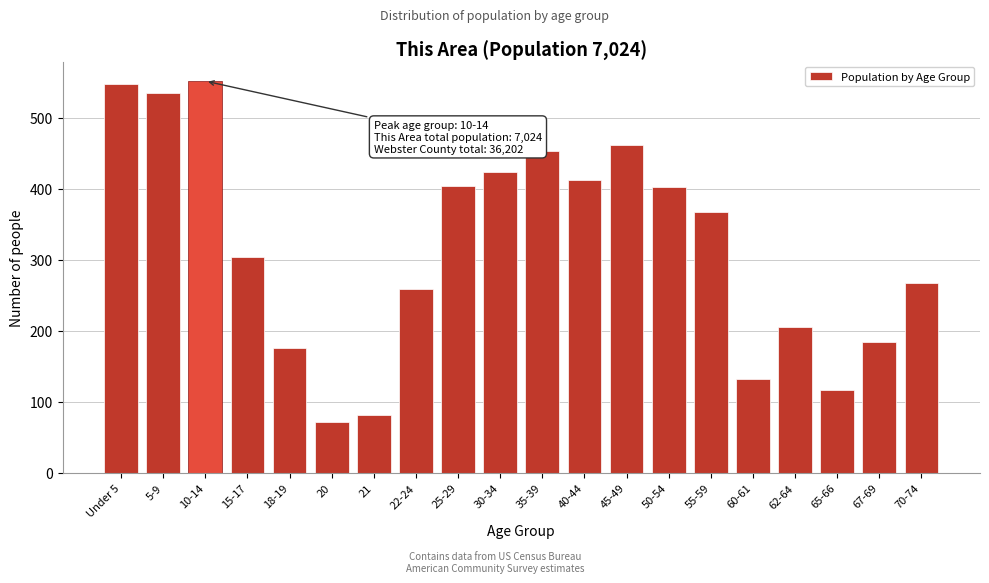

Where is the data nearest to the value 312?

15-17